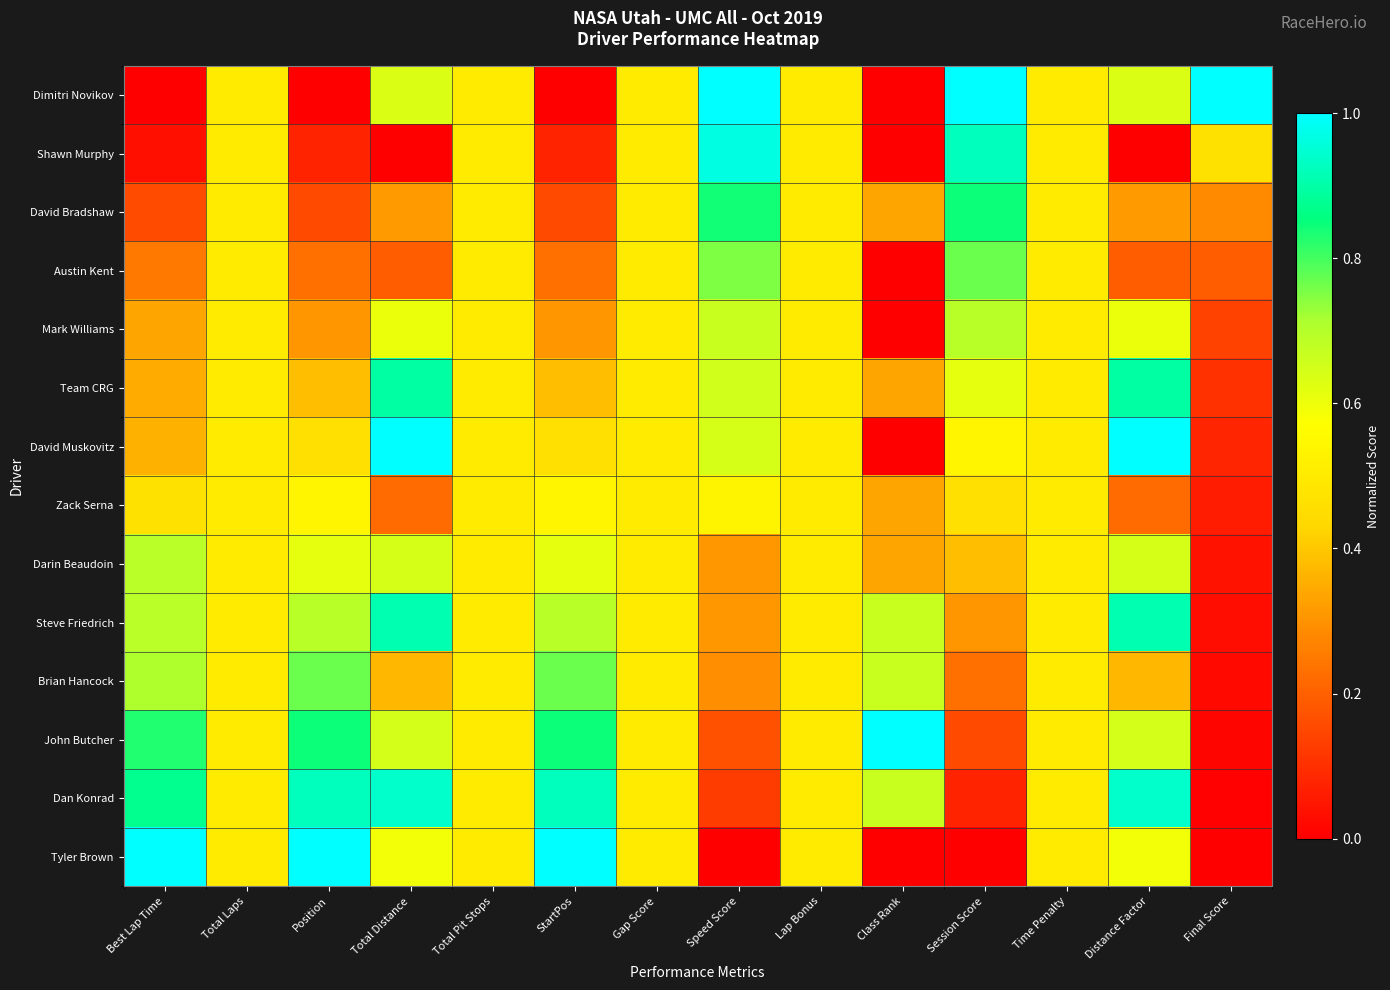

Which series changed the most between Total Pit Stops and Session Score?

Dimitri Novikov